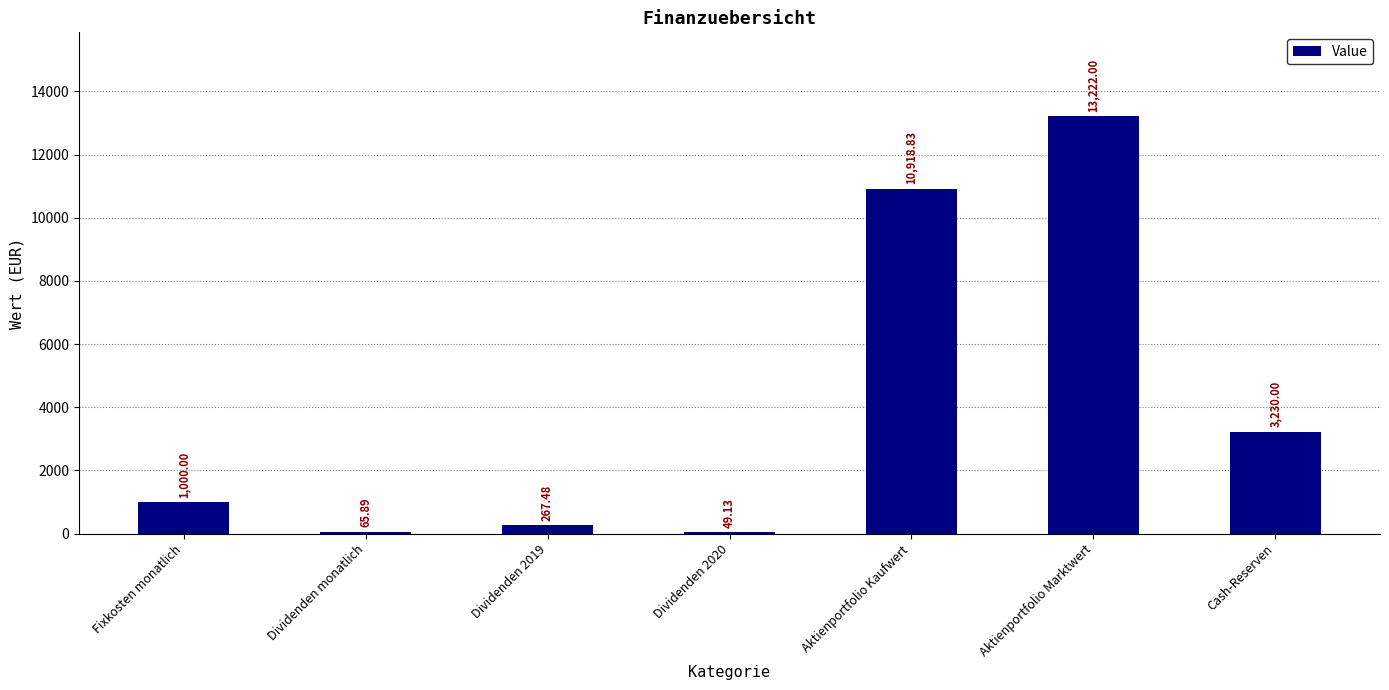

Where is the data nearest to the value 6635?

Cash-Reserven